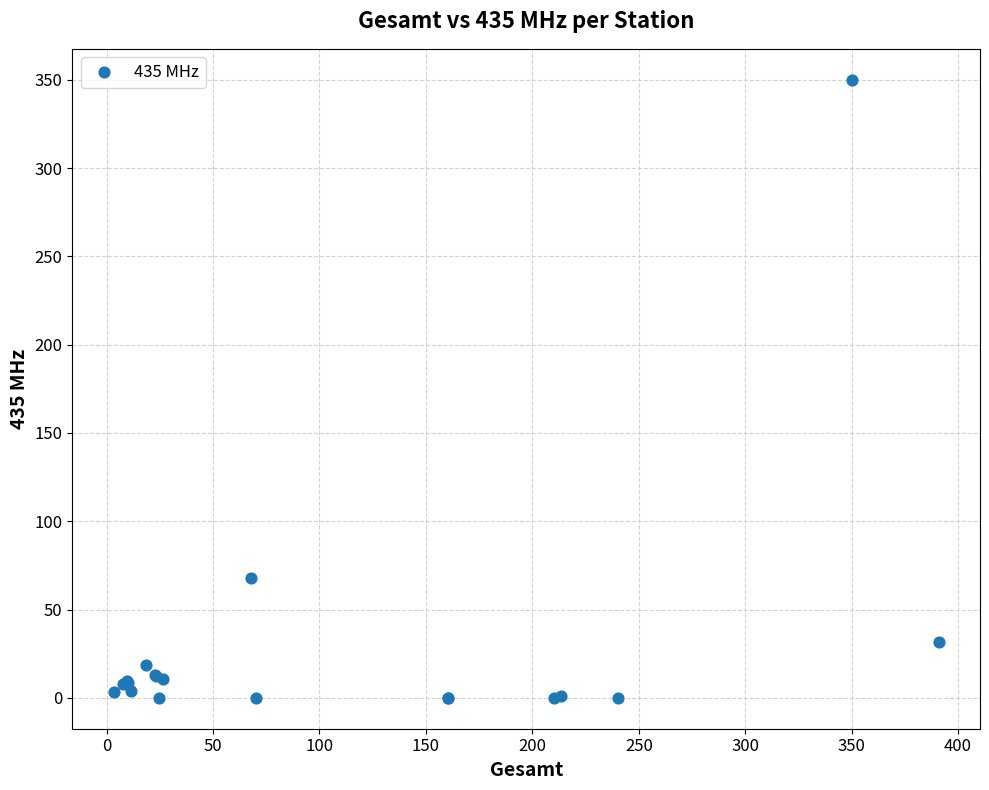

What Y value in the scatter plot is closest to 175?

67.7